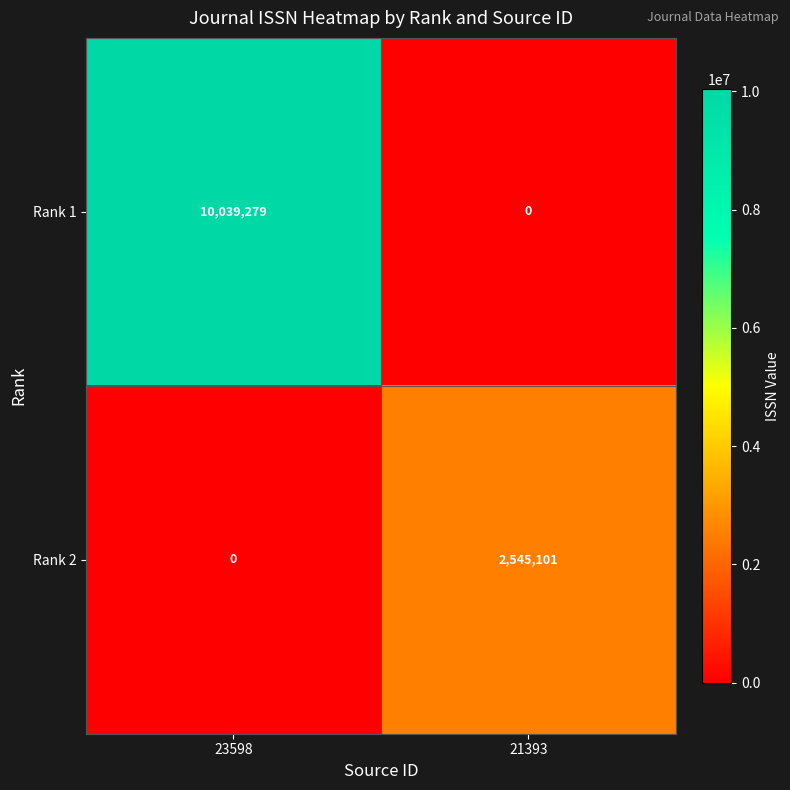

At which label is Rank 1 closest to 5019639?

21393